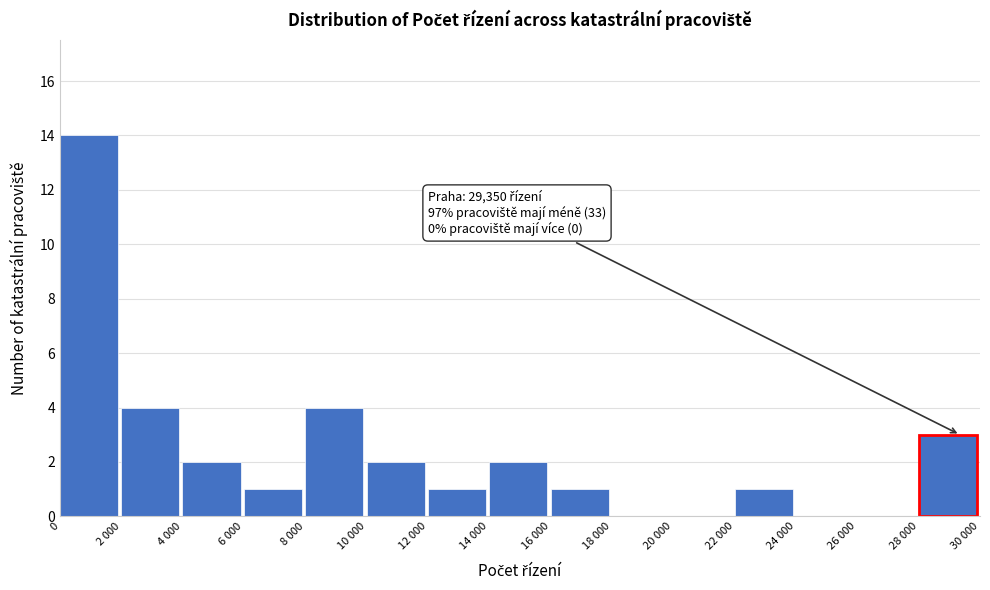

Reading right to left, extract all data points from this chart.

28 000=3	26 000=0	24 000=0	22 000=1	20 000=0	18 000=0	16 000=1	14 000=2	12 000=1	10 000=2	8 000=4	6 000=1	4 000=2	2 000=4	0=14